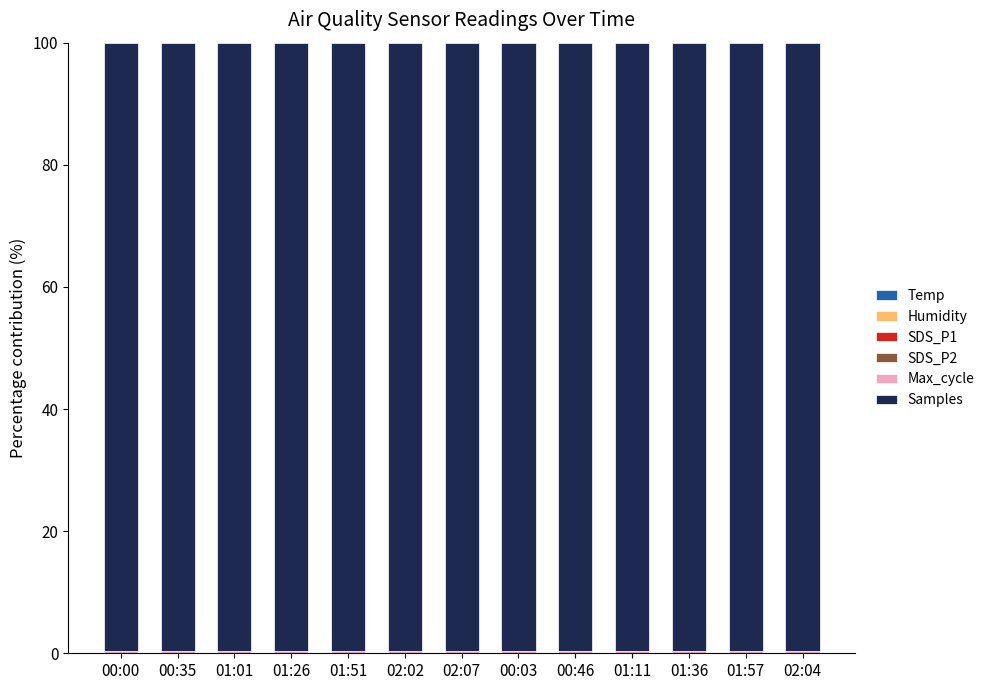

Rank the series by their maximum value, from lowest to highest.

SDS_P2, Temp, SDS_P1, Humidity, Max_cycle, Samples